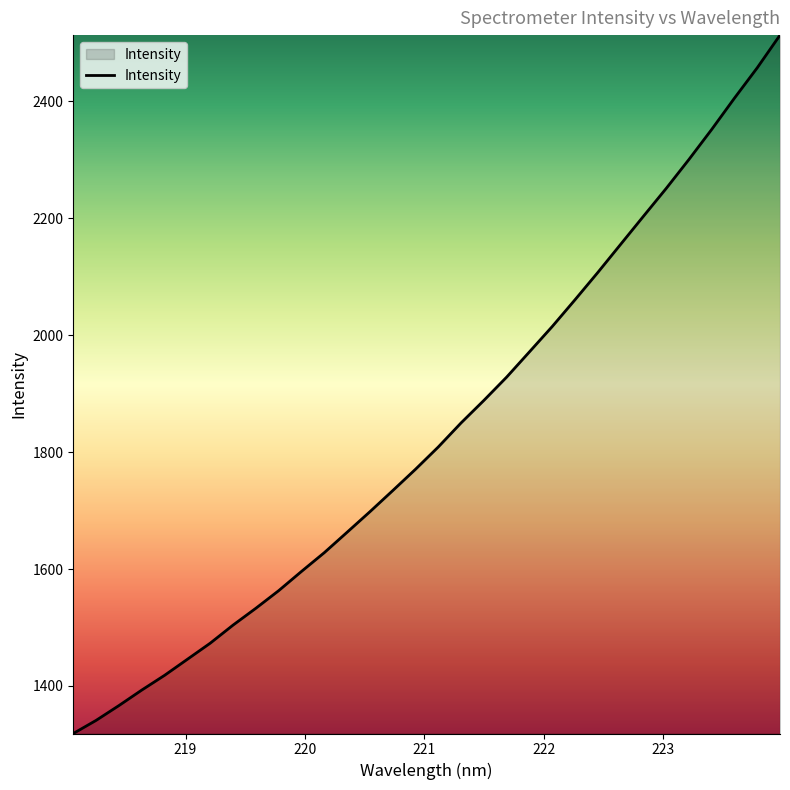

What is the greatest value displayed?

2513.4